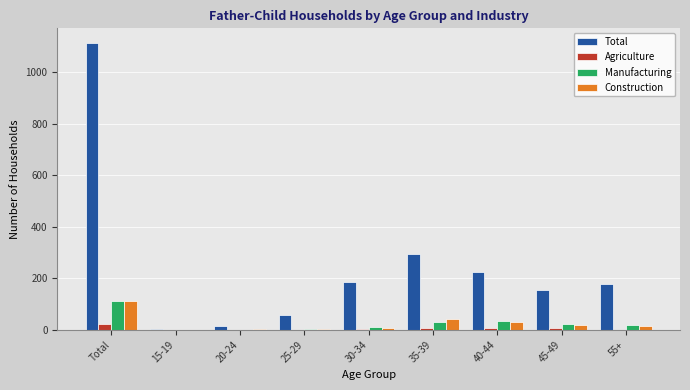

What is the maximum value shown in the chart?

1114